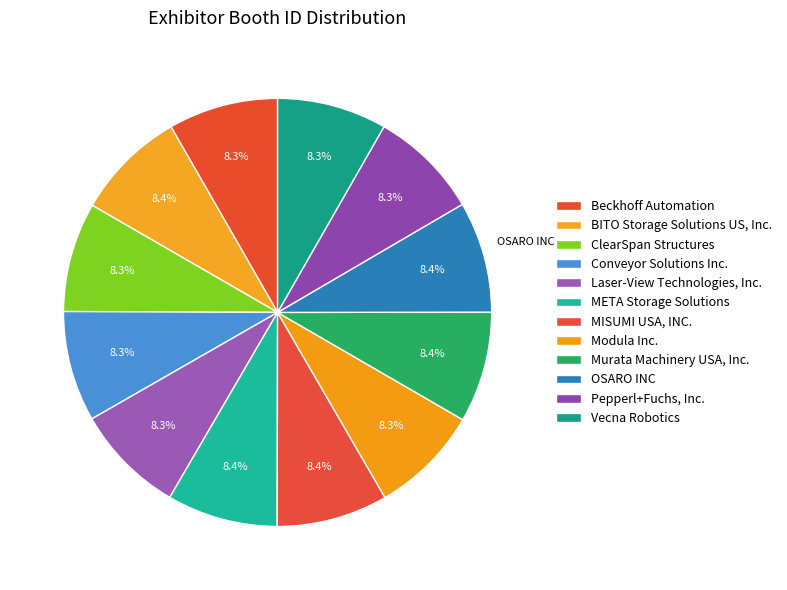

How many slices are in this pie chart?

12